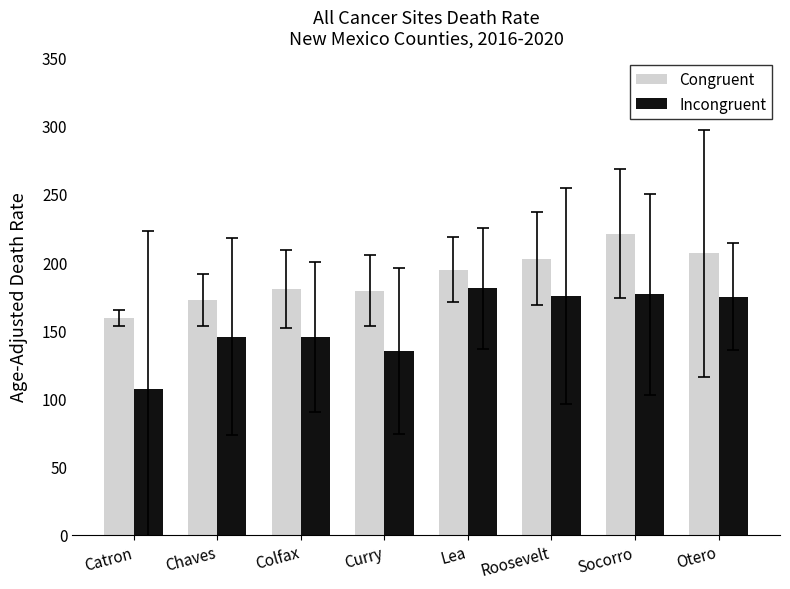

How many data points does each series have?

8